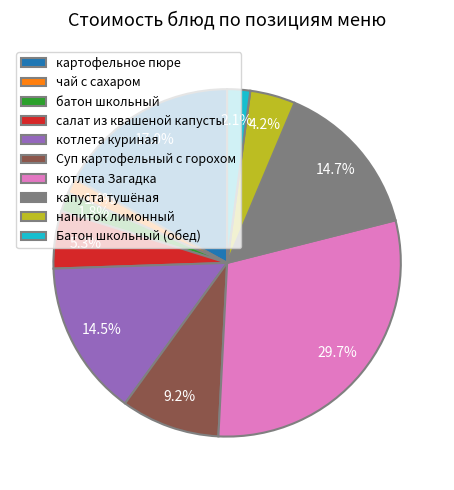

What portion of the pie excludes котлета куриная?

85.5%